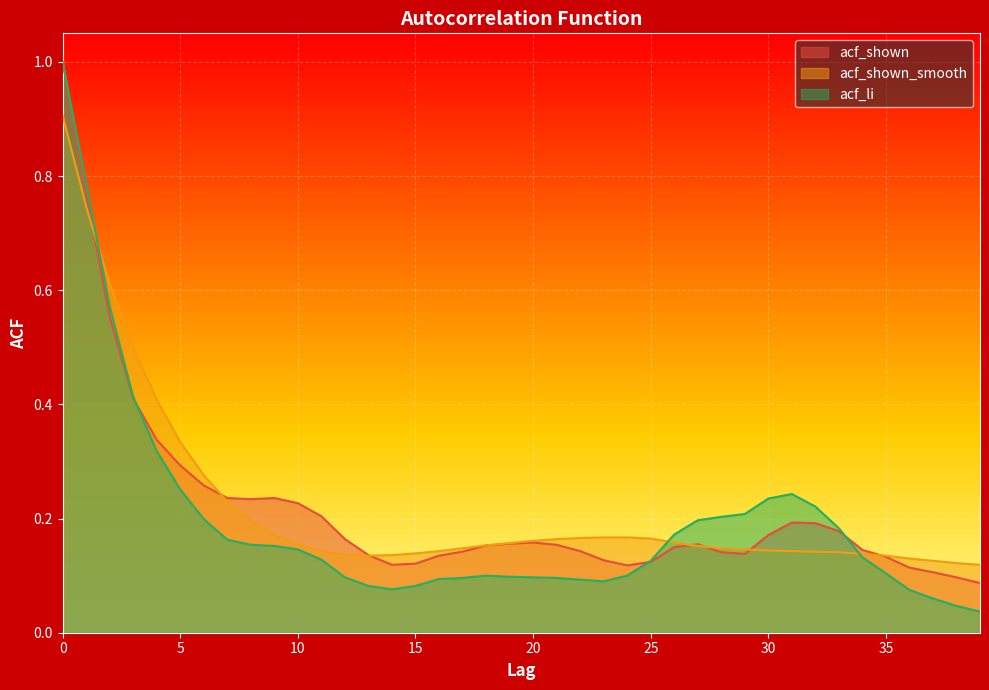

Read the acf_shown value at 12.

0.2